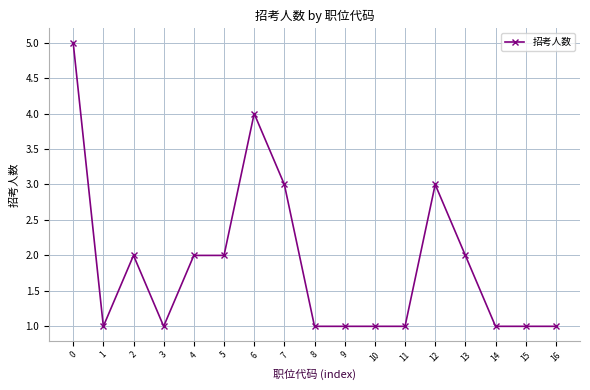

The value at 14 is 1. True or false?

True